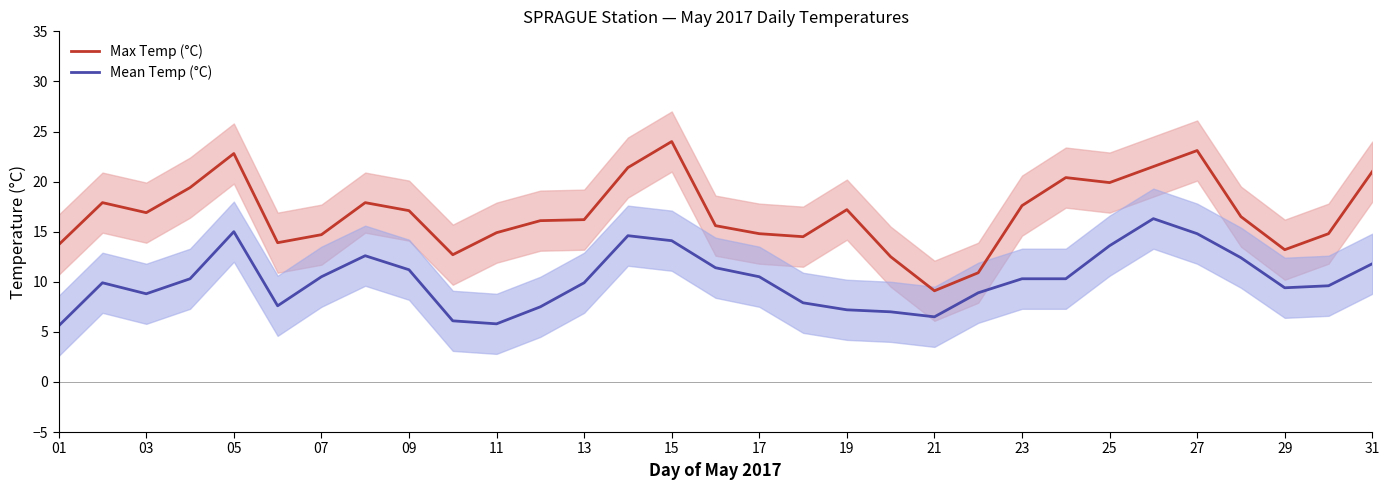

True or false: Max Temp (°C) and Mean Temp (°C) intersect in this chart.

False